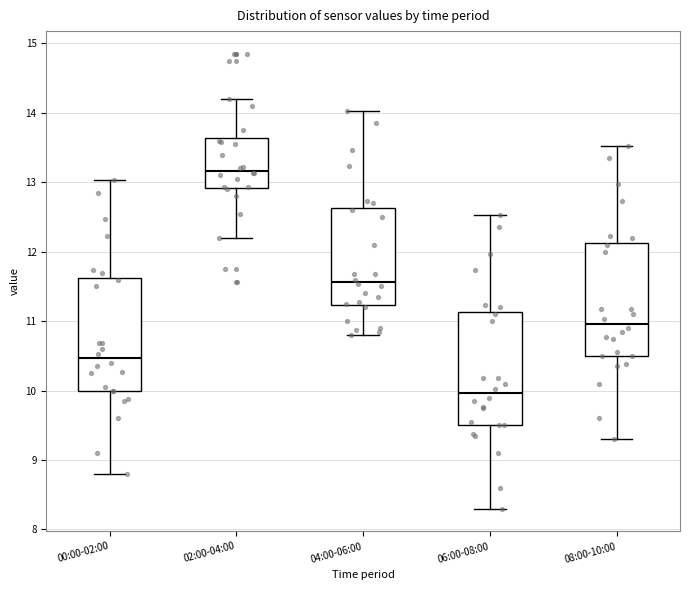

Reading left to right, read every box against the y-axis: the position of its median line, the range the box covers, and the ends of its whiskers. The values are not printed on the chart, so give them approximately, as read against the axis.

00:00-02:00: median 10.5, box 10.0 to 11.6, whiskers 8.8 to 13.0
02:00-04:00: median 13.2, box 12.9 to 13.6, whiskers 12.2 to 14.2
04:00-06:00: median 11.6, box 11.2 to 12.6, whiskers 10.8 to 14.0
06:00-08:00: median 10.0, box 9.5 to 11.1, whiskers 8.3 to 12.5
08:00-10:00: median 11.0, box 10.5 to 12.1, whiskers 9.3 to 13.5